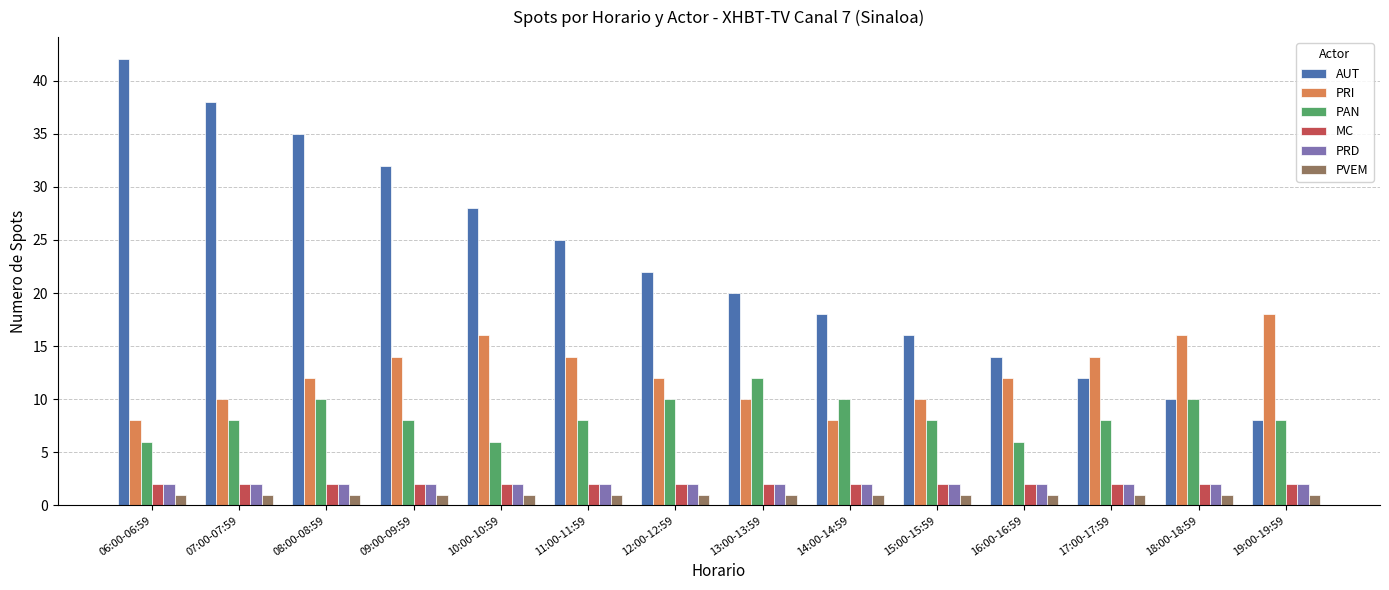

What value does the PAN series have at 10:00-10:59?

6